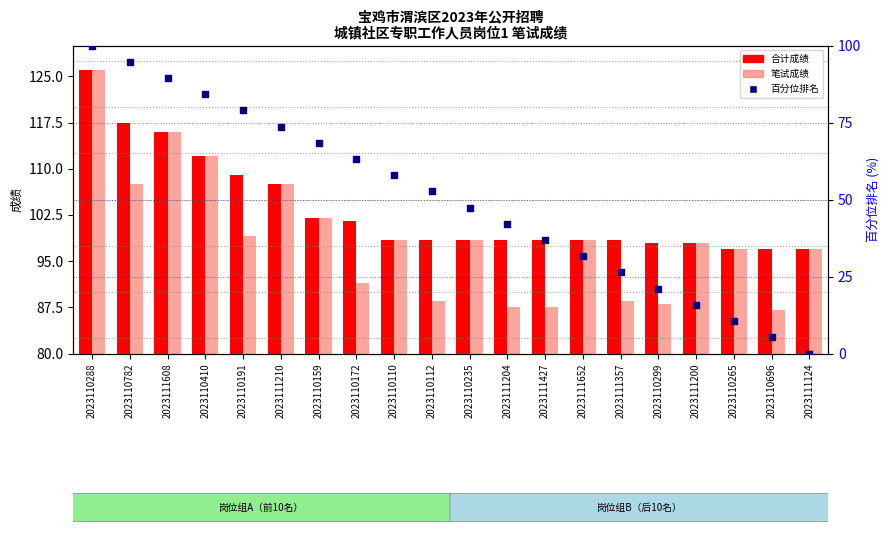

What is the change in value from 2023110782 to 2023110235?

-47.3